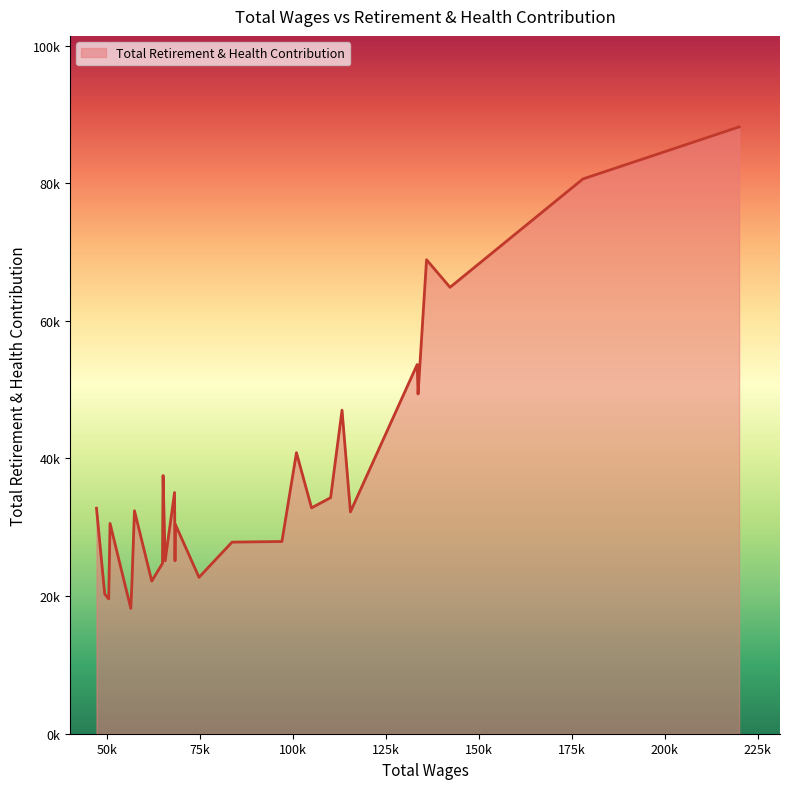

Does the chart have visible grid lines?

No